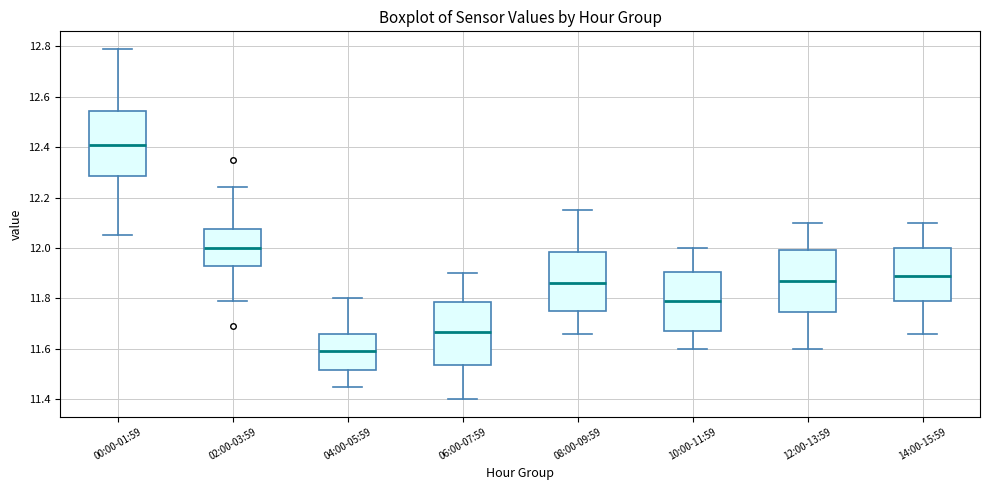

Where is the upper edge of the box for 10:00-11:59 on the y-axis? The values are not printed on the chart, so give them approximately, as read against the axis.

11.90